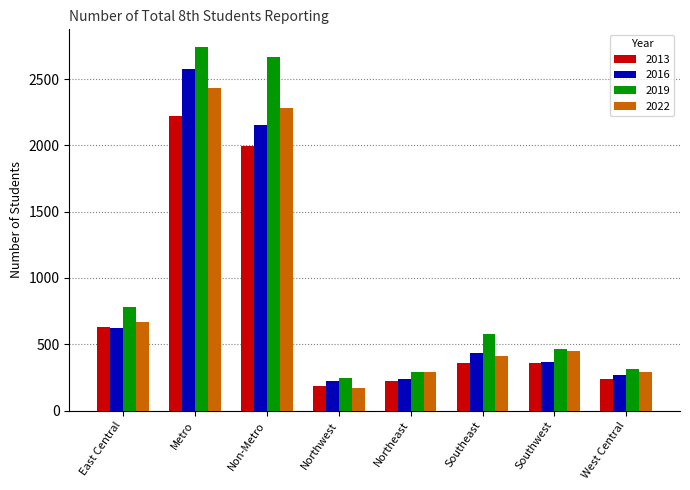

How many bars are there in total?

32